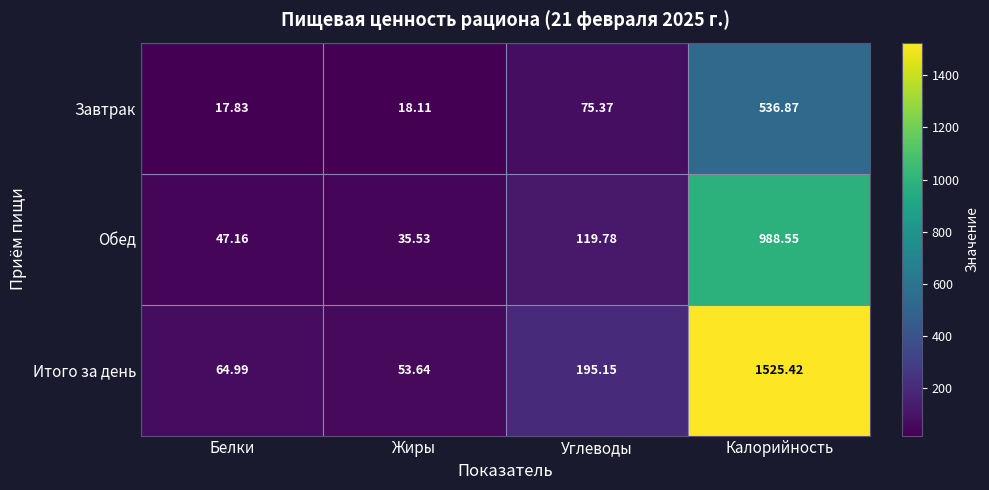

Count the number of categories in the chart.

4